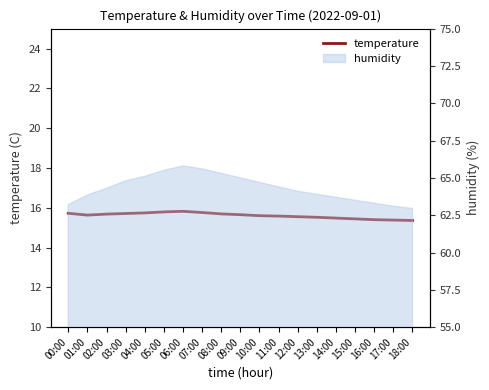

What is the difference between the values at 15:00 and 07:00?

0.3